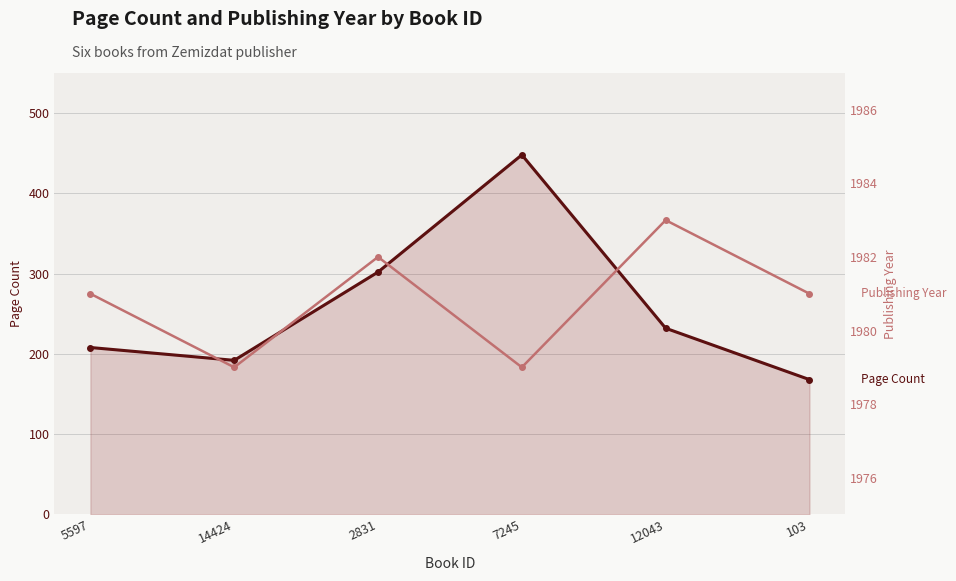

True or false: Publishing Year and Page Count intersect in this chart.

False